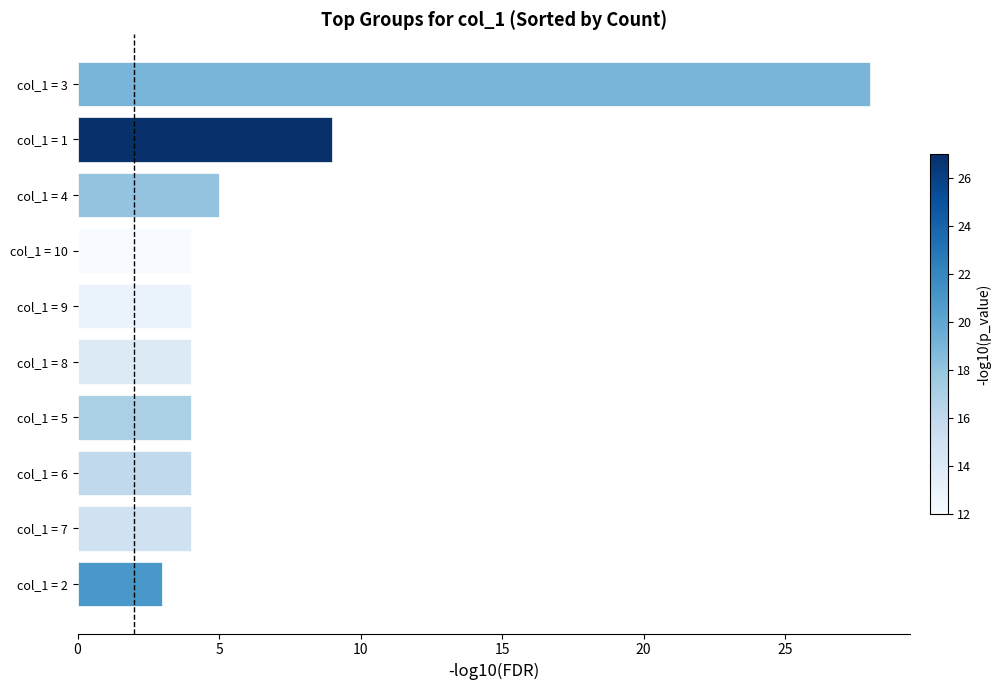

How many bars are there in total?

10